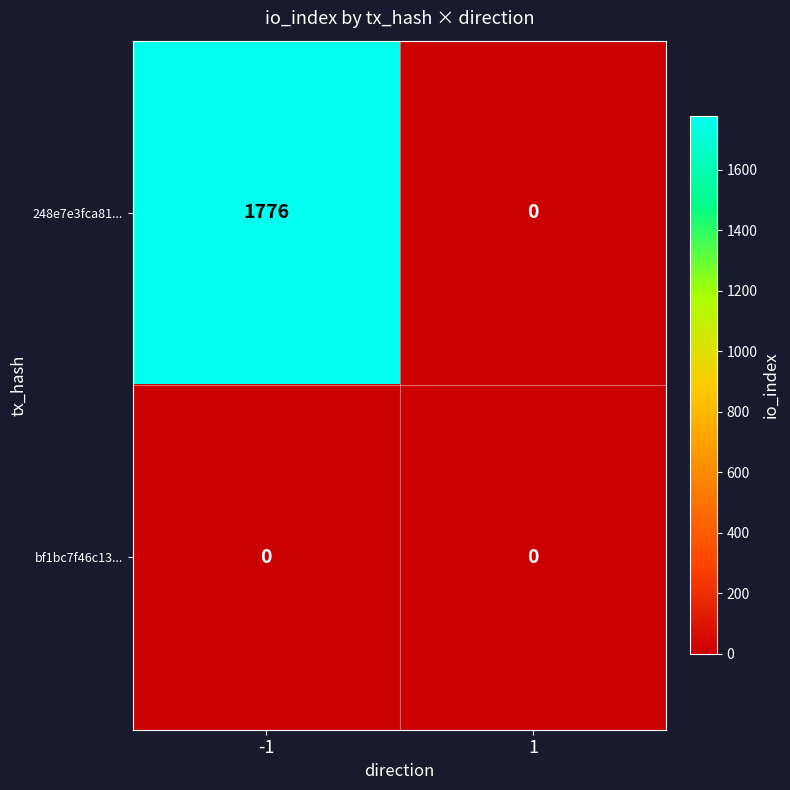

Between -1 and 1, which series saw the biggest shift?

248e7e3fca81...